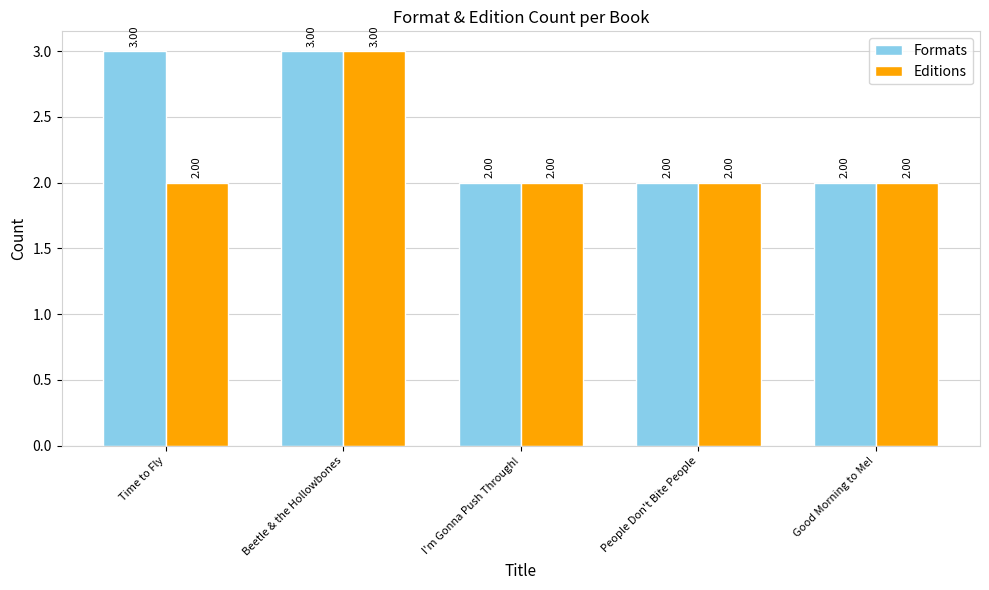

Reading left to right, extract all data points from this chart.

Formats: 3	3	2	2	2
Editions: 2	3	2	2	2